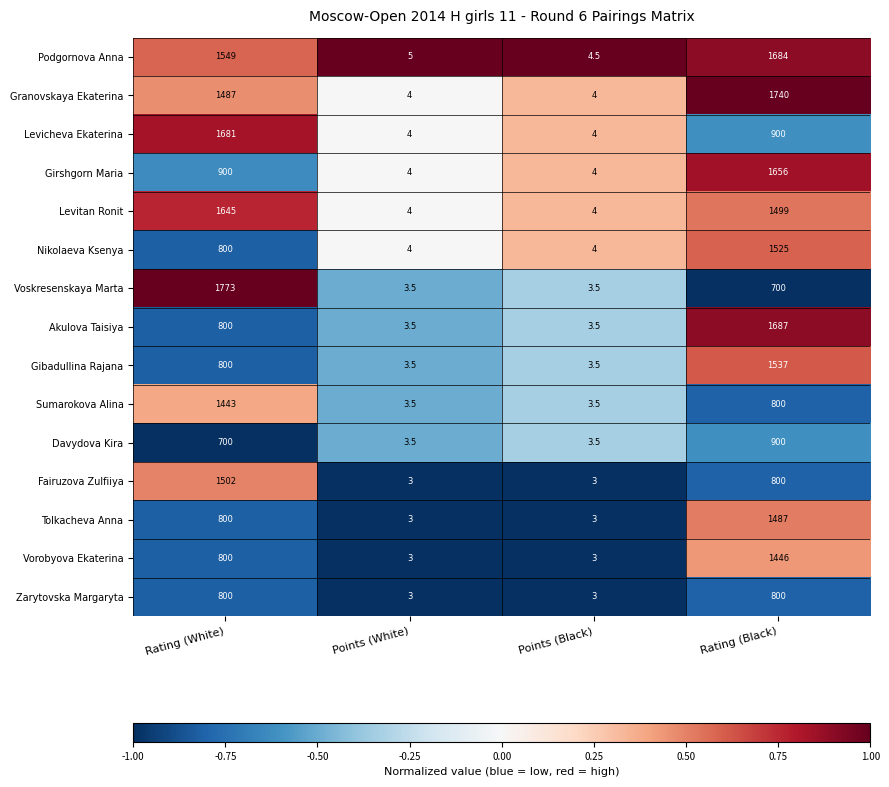

What is the difference between the maximum and second lowest values in the Sumarokova Alina series?

1439.5